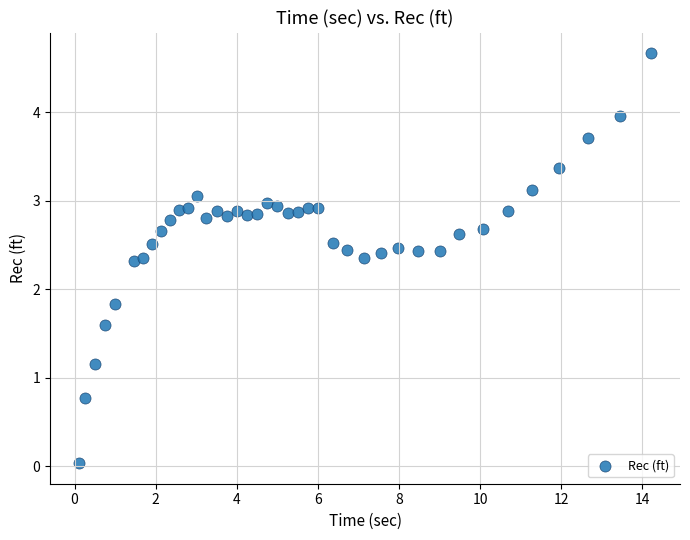

What is the range of X values (max minus min)?

14.1